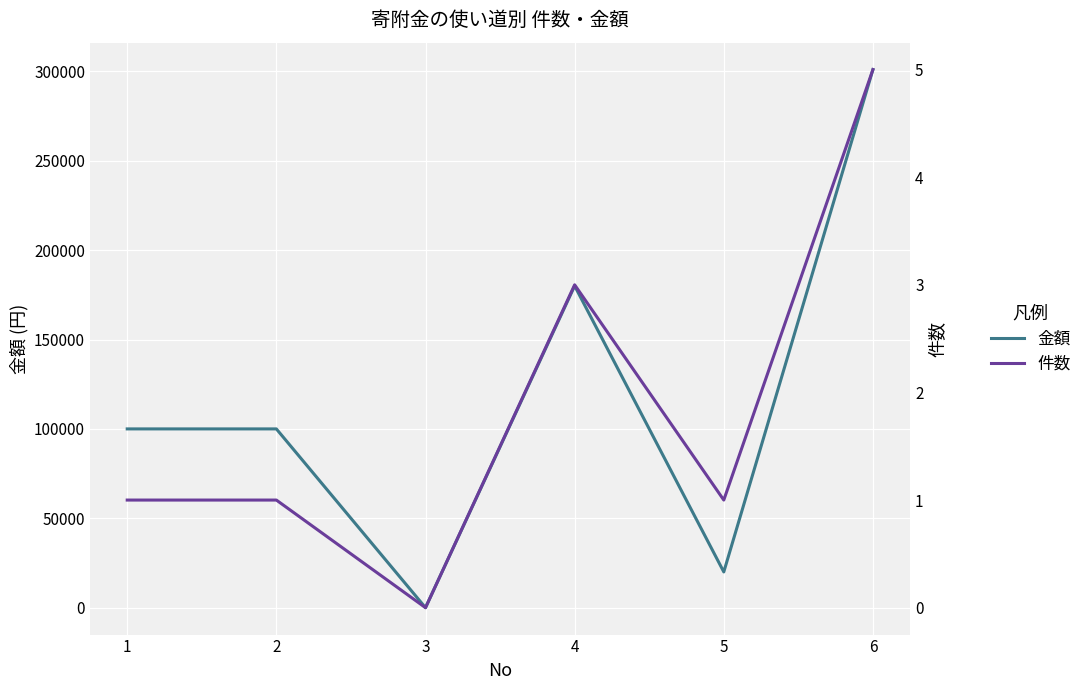

Which has a higher value, 5 or 4?

4